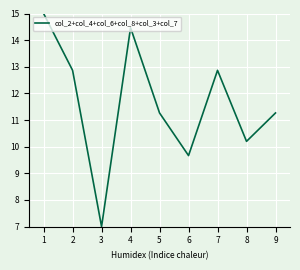

Read the value at 3.

7.0